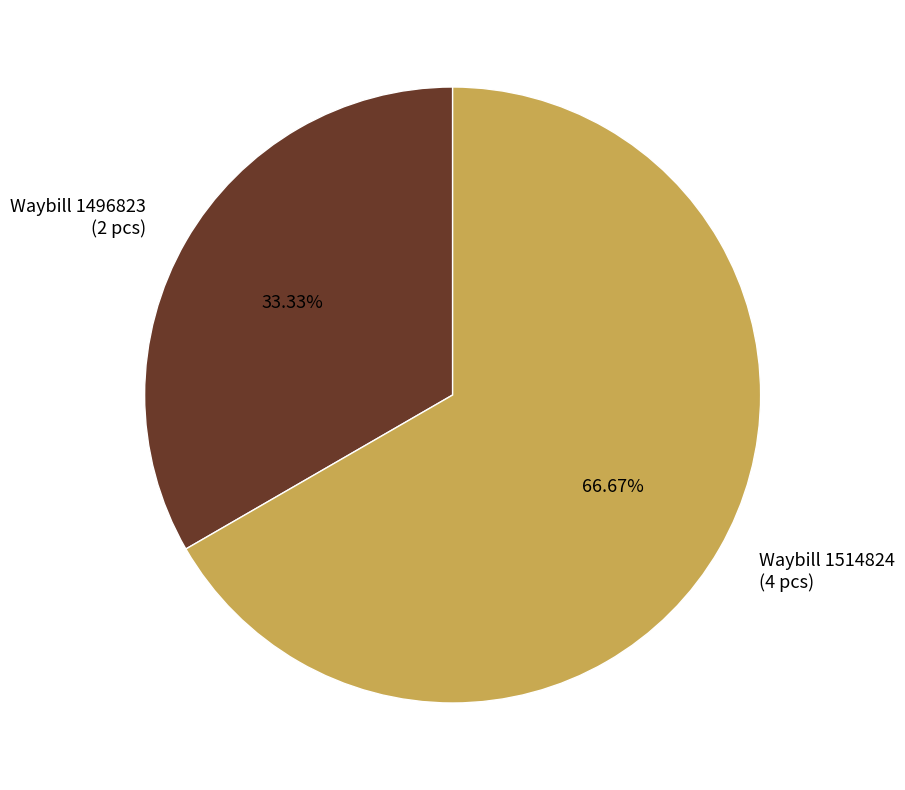

Combined, do Waybill 1496823 (2 pcs) and Waybill 1514824 (4 pcs) account for over 50%?

Yes